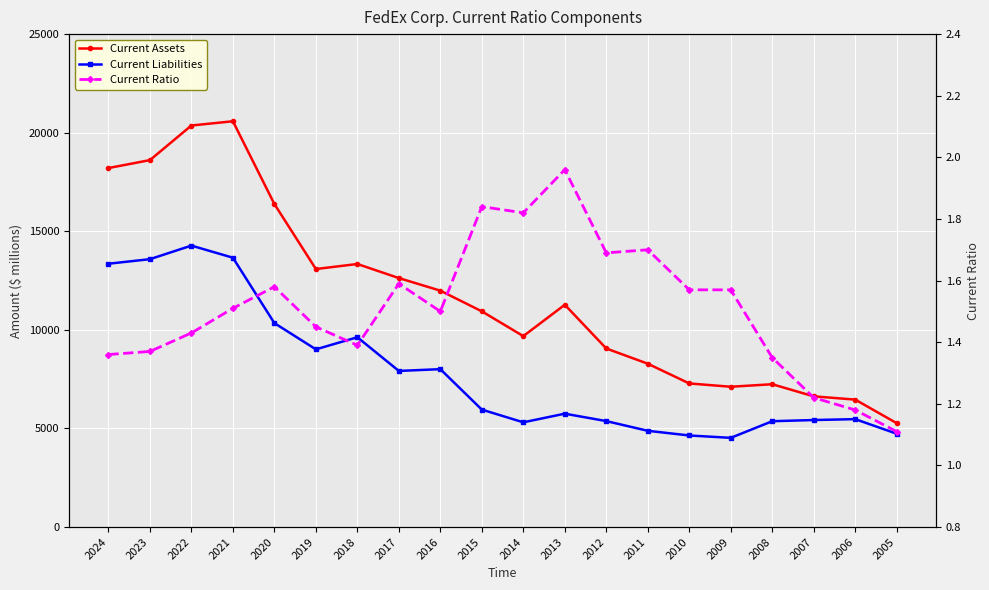

What is the difference between the highest and lowest values at 2007?

6627.8